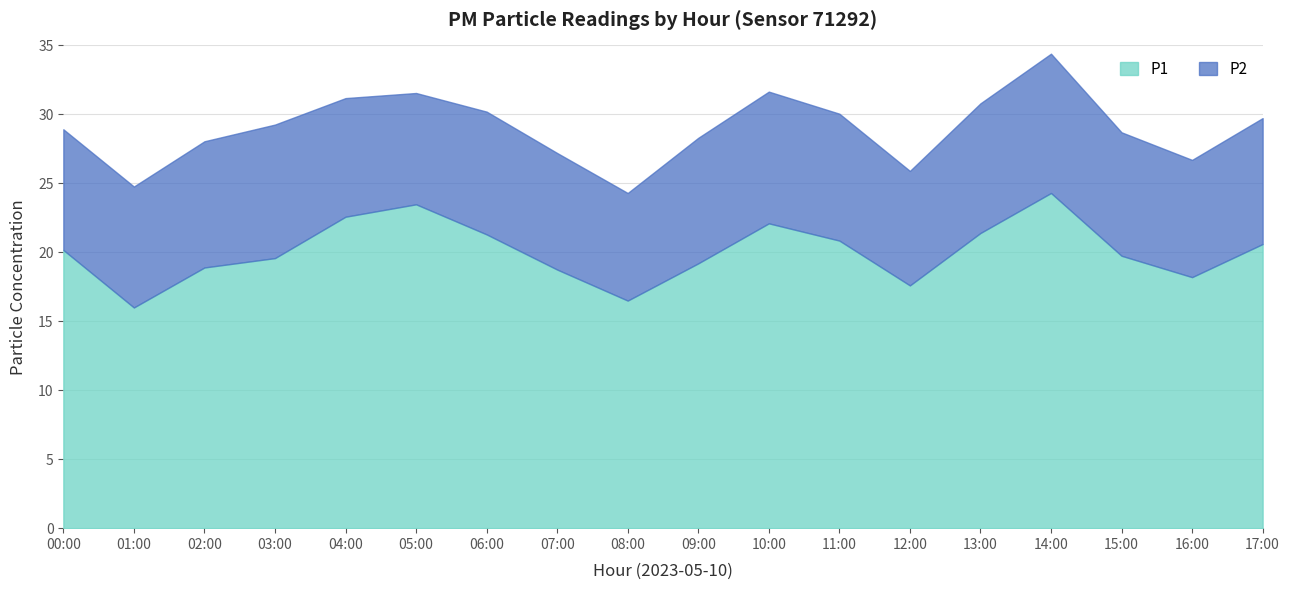

What is the greatest value displayed?

24.3